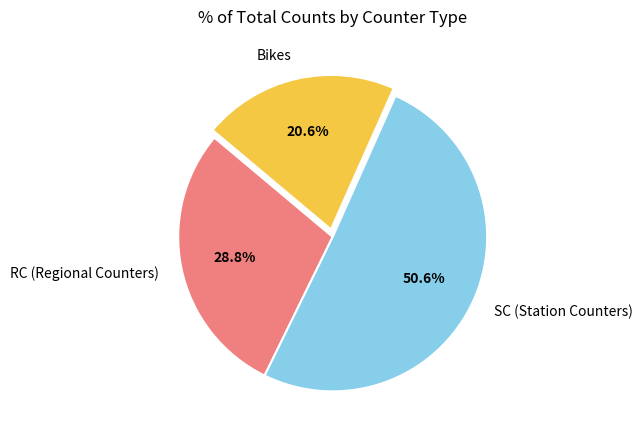

What portion of the pie excludes RC (Regional Counters)?

71.2%